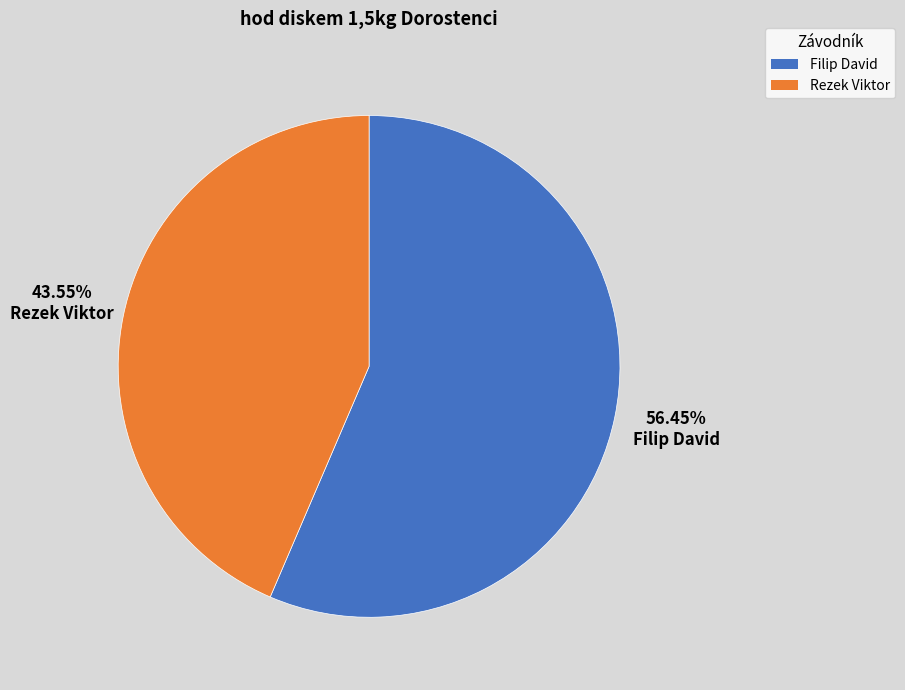

Rank the categories by value from highest to lowest.

Filip David, Rezek Viktor